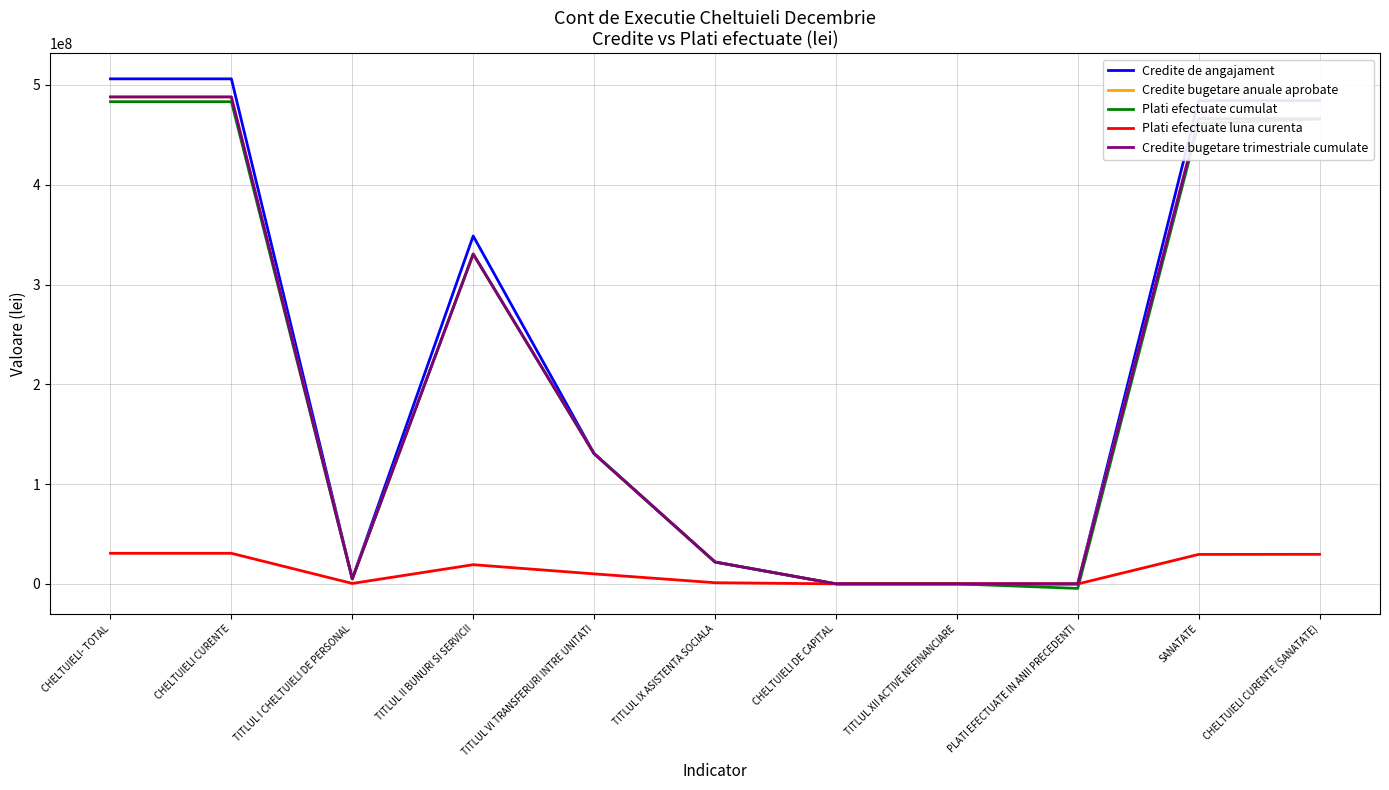

True or false: Credite de angajament and Credite bugetare anuale aprobate intersect in this chart.

False